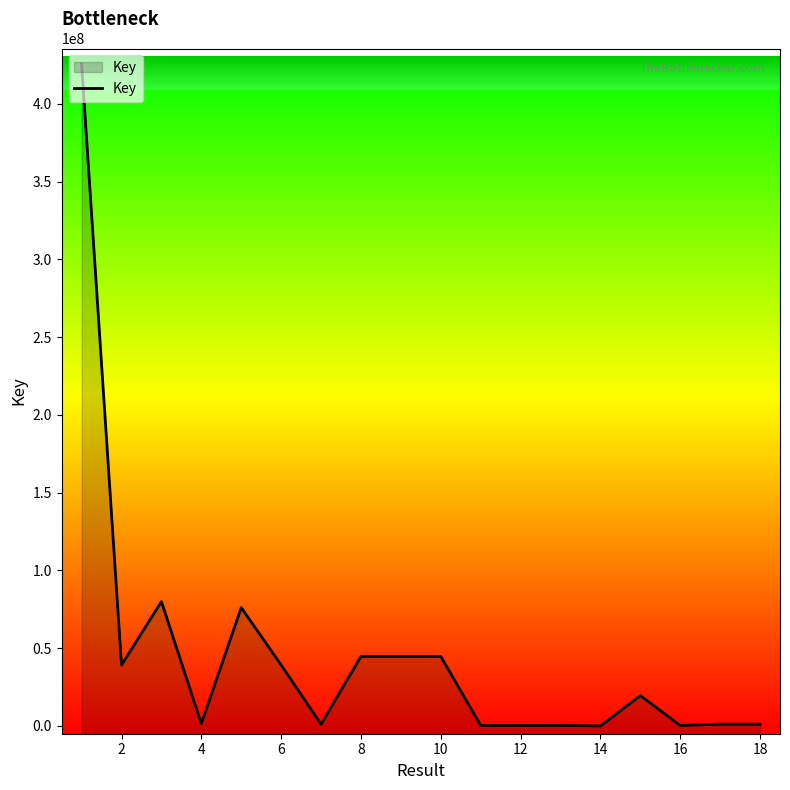

What is the difference between the maximum and minimum values?

425516890